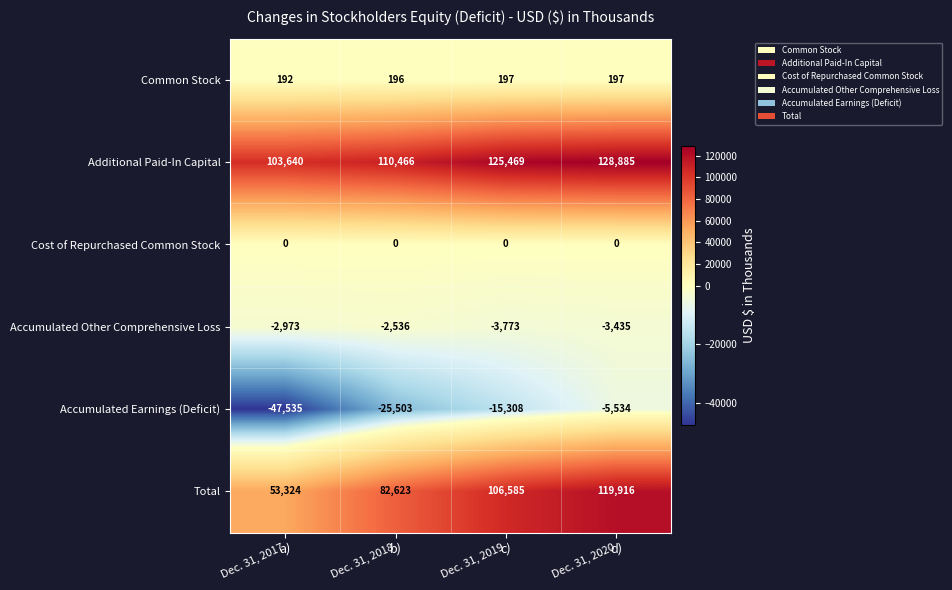

Reading left to right, list all the values displayed in this chart.

Common Stock: Dec. 31, 2017=192	Dec. 31, 2018=196	Dec. 31, 2019=197	Dec. 31, 2020=197
Additional Paid-In Capital: Dec. 31, 2017=103640	Dec. 31, 2018=110466	Dec. 31, 2019=125469	Dec. 31, 2020=128885
Cost of Repurchased Common Stock: Dec. 31, 2017=0	Dec. 31, 2018=0	Dec. 31, 2019=0	Dec. 31, 2020=0
Accumulated Other Comprehensive Loss: Dec. 31, 2017=-2973	Dec. 31, 2018=-2536	Dec. 31, 2019=-3773	Dec. 31, 2020=-3435
Accumulated Earnings (Deficit): Dec. 31, 2017=-47535	Dec. 31, 2018=-25503	Dec. 31, 2019=-15308	Dec. 31, 2020=-5534
Total: Dec. 31, 2017=53324	Dec. 31, 2018=82623	Dec. 31, 2019=106585	Dec. 31, 2020=119916